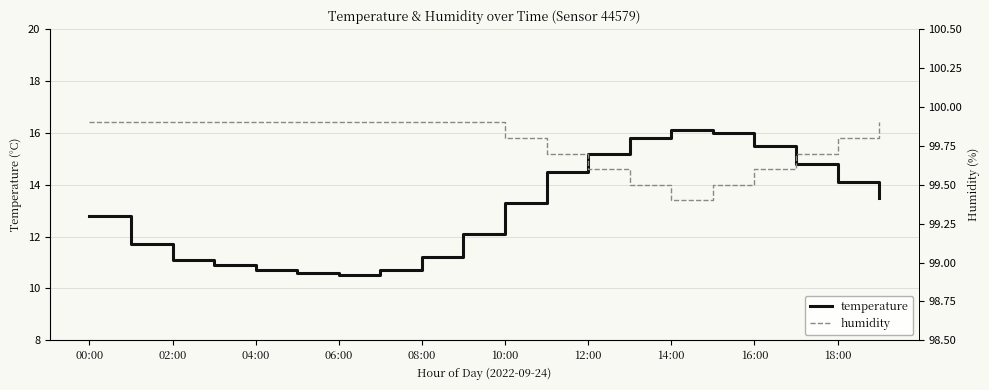

What is the highest value of the temperature series?

16.1